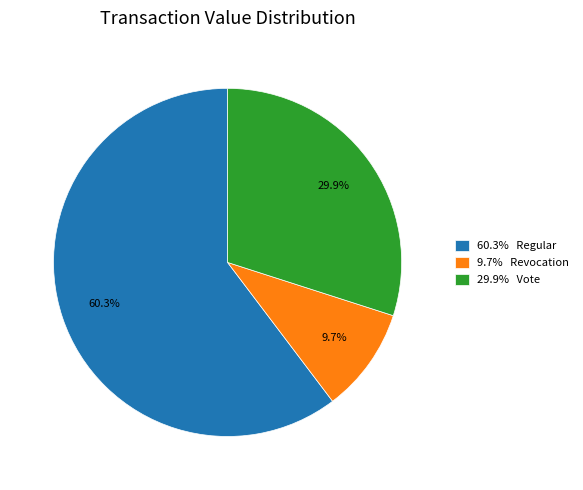

What is the smallest slice in the pie chart?

9.7% Revocation